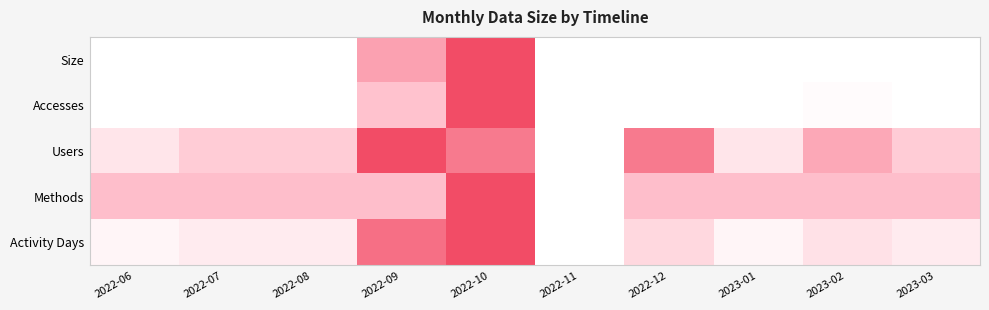

Reading left to right, extract all data points from this chart.

Size: 2022-06=0.0	2022-07=0.0	2022-08=0.0	2022-09=0.6	2022-10=1.0	2022-11=0.0	2022-12=0.0	2023-01=0.0	2023-02=0.0	2023-03=0.0
Accesses: 2022-06=0.0	2022-07=0.0	2022-08=0.0	2022-09=0.5	2022-10=1.0	2022-11=0.0	2022-12=0.0	2023-01=0.0	2023-02=0.0	2023-03=0.0
Users: 2022-06=0.2	2022-07=0.4	2022-08=0.4	2022-09=1.0	2022-10=0.8	2022-11=0.0	2022-12=0.8	2023-01=0.2	2023-02=0.6	2023-03=0.4
Methods: 2022-06=0.5	2022-07=0.5	2022-08=0.5	2022-09=0.5	2022-10=1.0	2022-11=0.0	2022-12=0.5	2023-01=0.5	2023-02=0.5	2023-03=0.5
Activity Days: 2022-06=0.1	2022-07=0.2	2022-08=0.2	2022-09=0.8	2022-10=1.0	2022-11=0.0	2022-12=0.3	2023-01=0.1	2023-02=0.2	2023-03=0.2